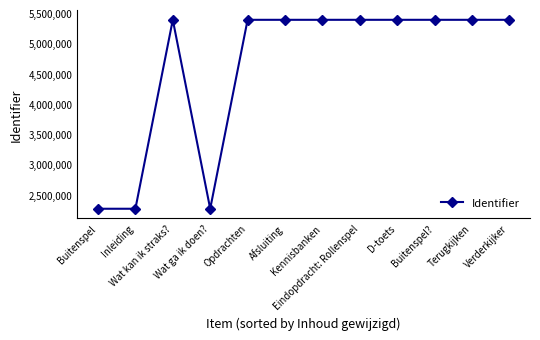

What is the maximum value shown in the chart?

5390201